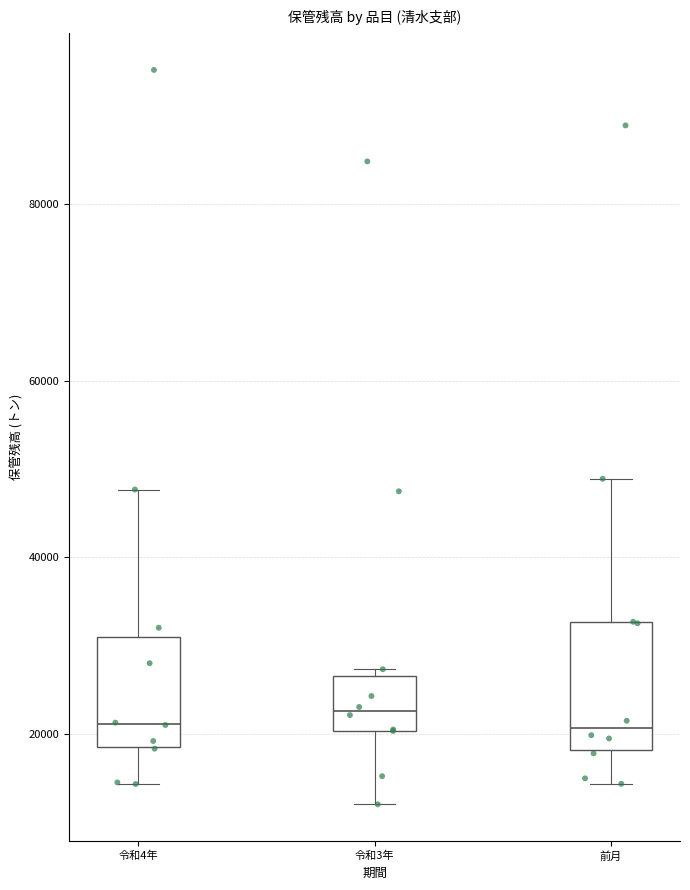

Where is the lower edge of the box for 令和4年 on the y-axis? The values are not printed on the chart, so give them approximately, as read against the axis.

18000